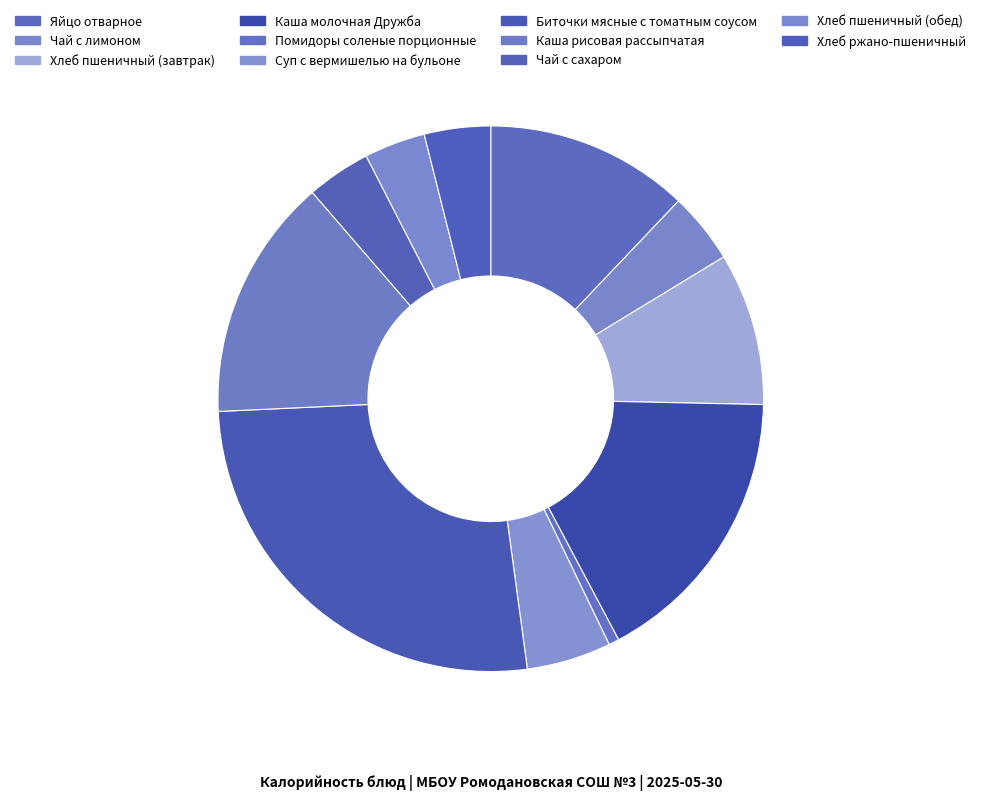

How many segments does this pie chart have?

11